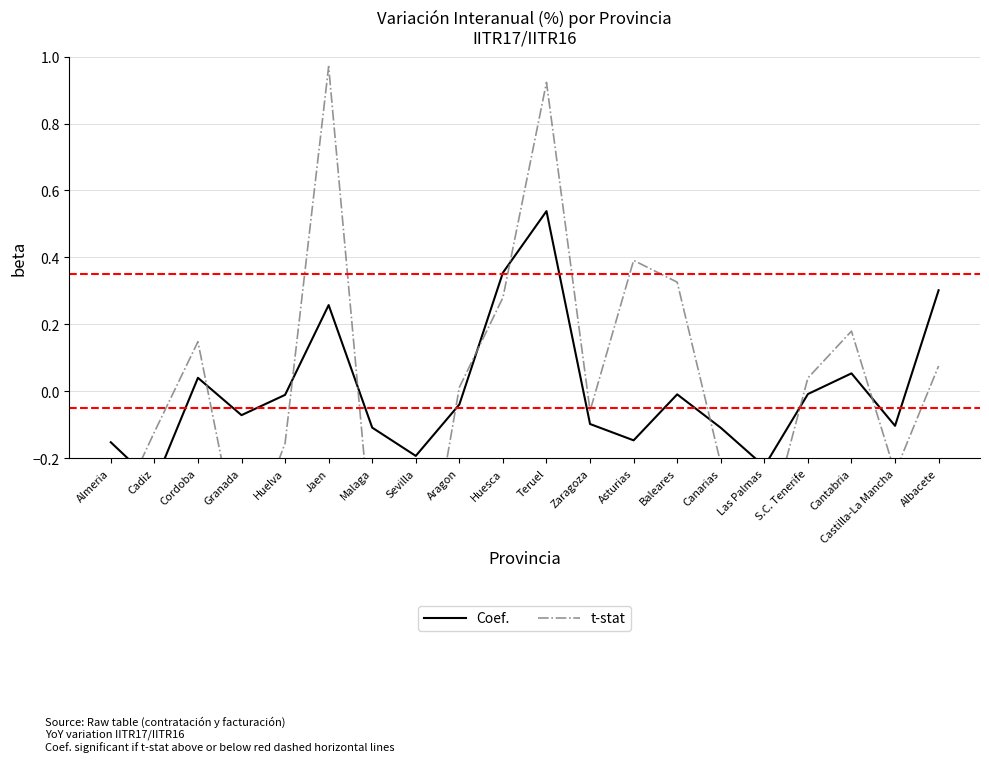

Where is Coef. nearest to the value 0?

S.C. Tenerife